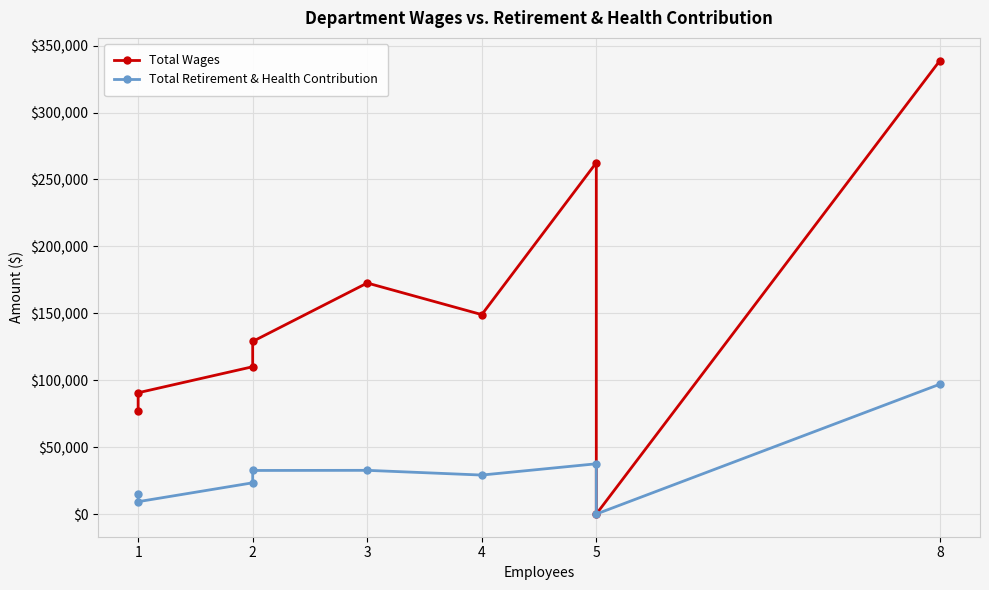

At which category is the sum across all series the highest?

8